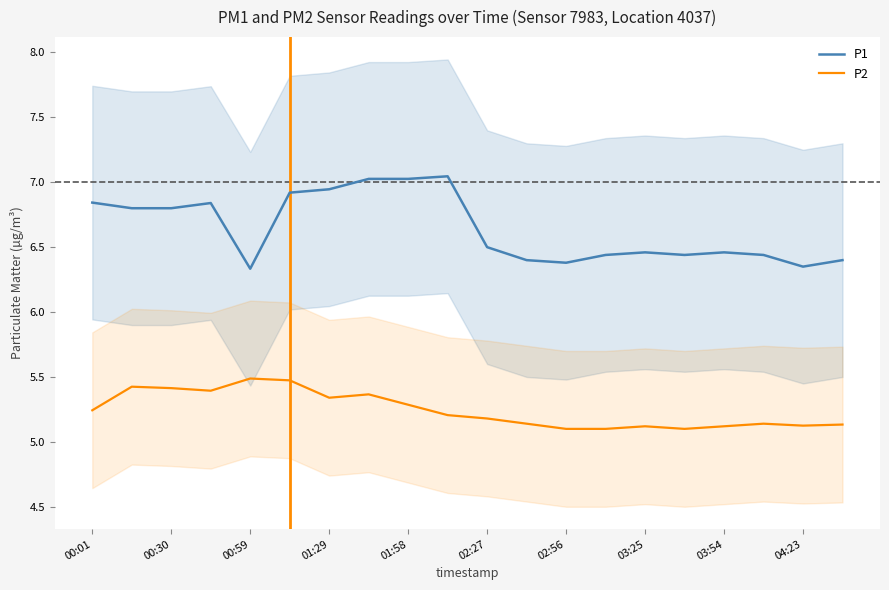

True or false: P2 and P1 cross at least once.

False